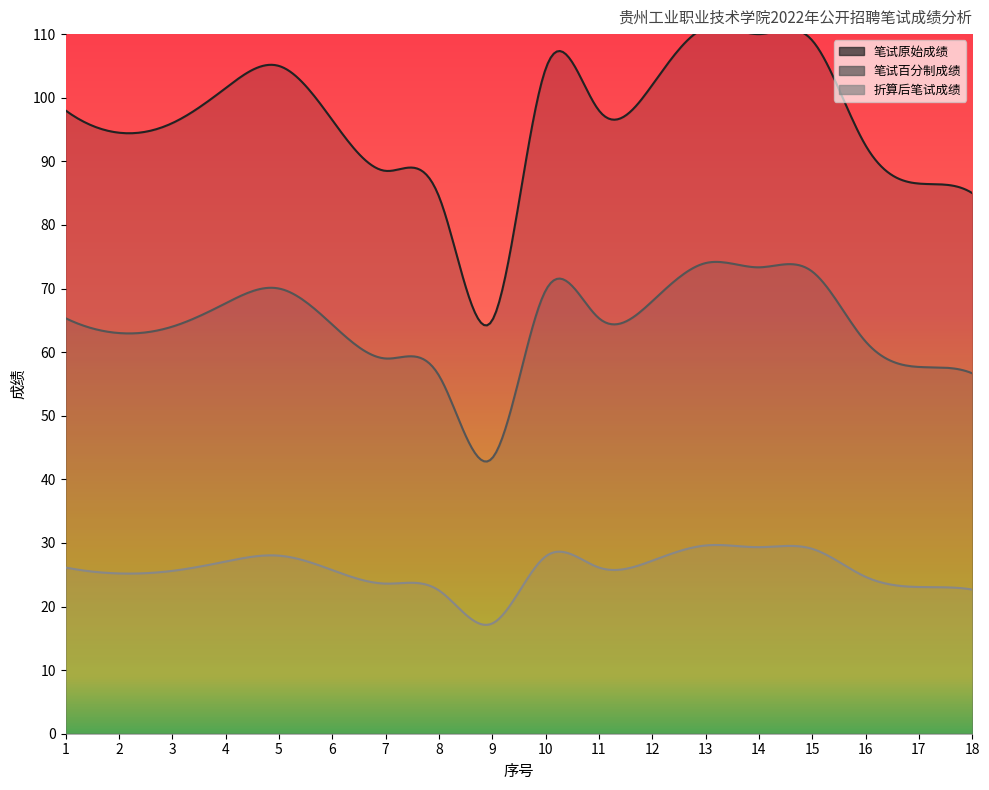

Is it true that 折算后笔试成绩 equals 24.7 at 16?

True